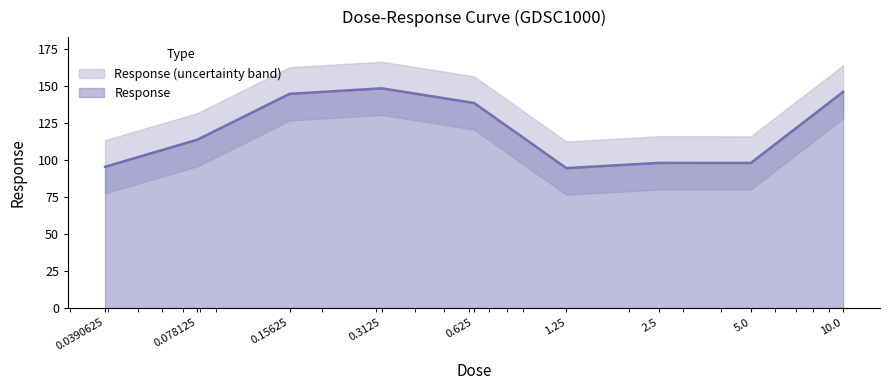

At which label is the value closest to 121?

0.078125